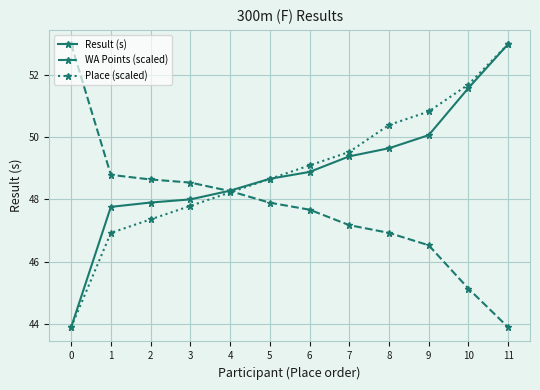

What is the maximum value for Place (scaled)?

53.0